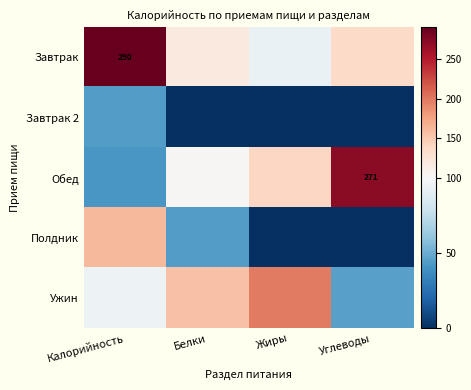

What is the minimum value for Ужин?

45.6